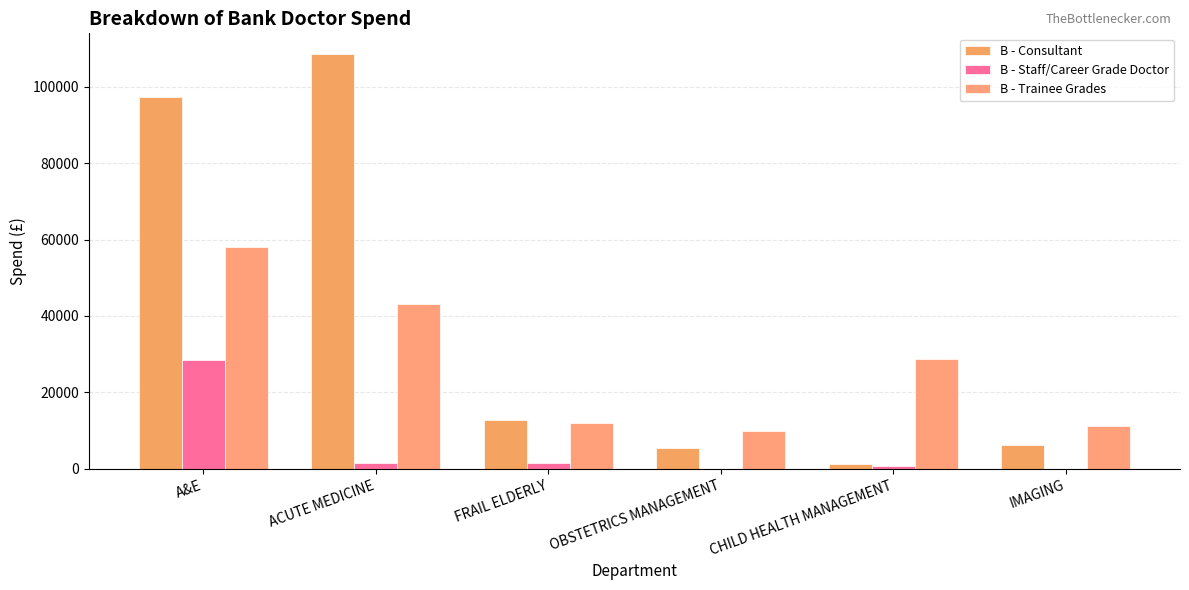

What is the value of the B - Consultant bar at the 4th from the left?

5361.2